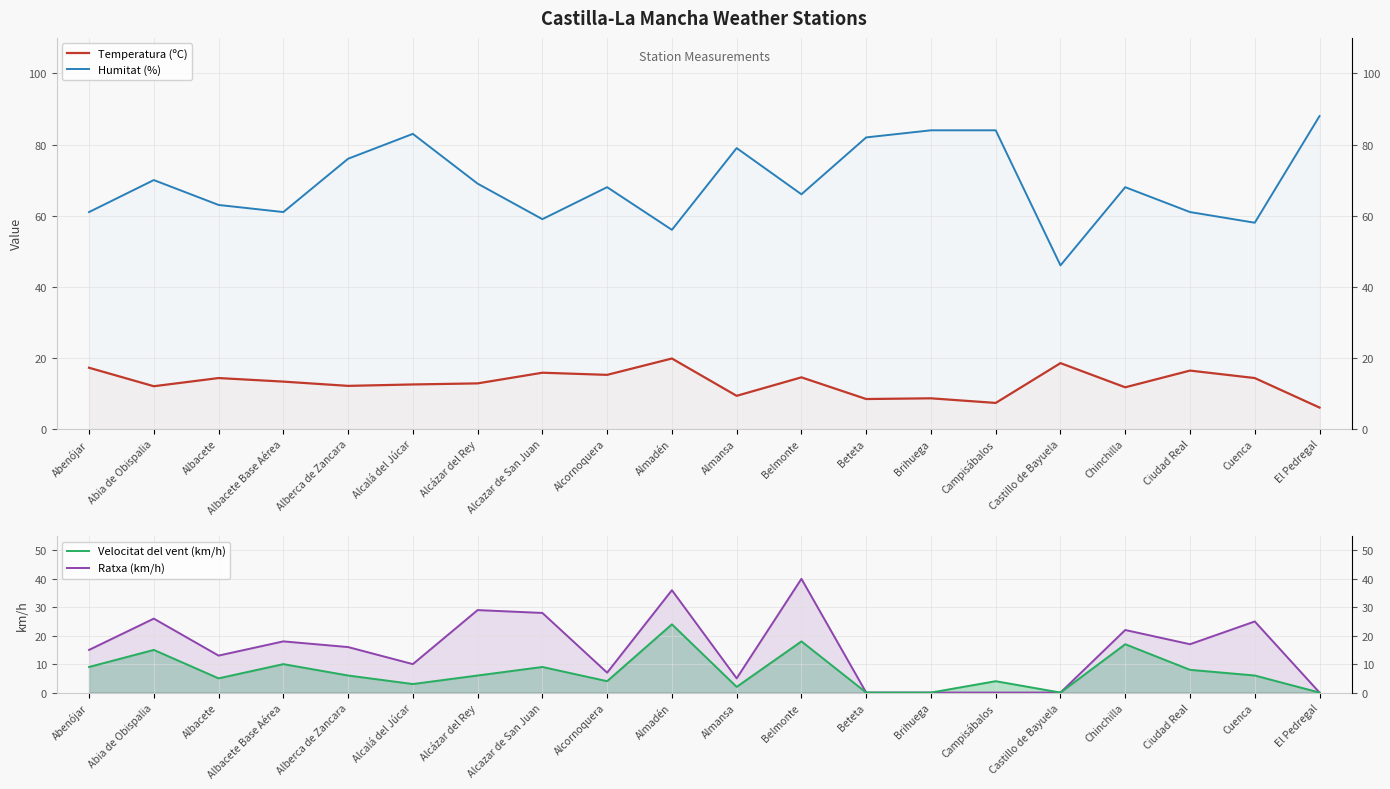

What is the label of the 8th point from the right?

Beteta